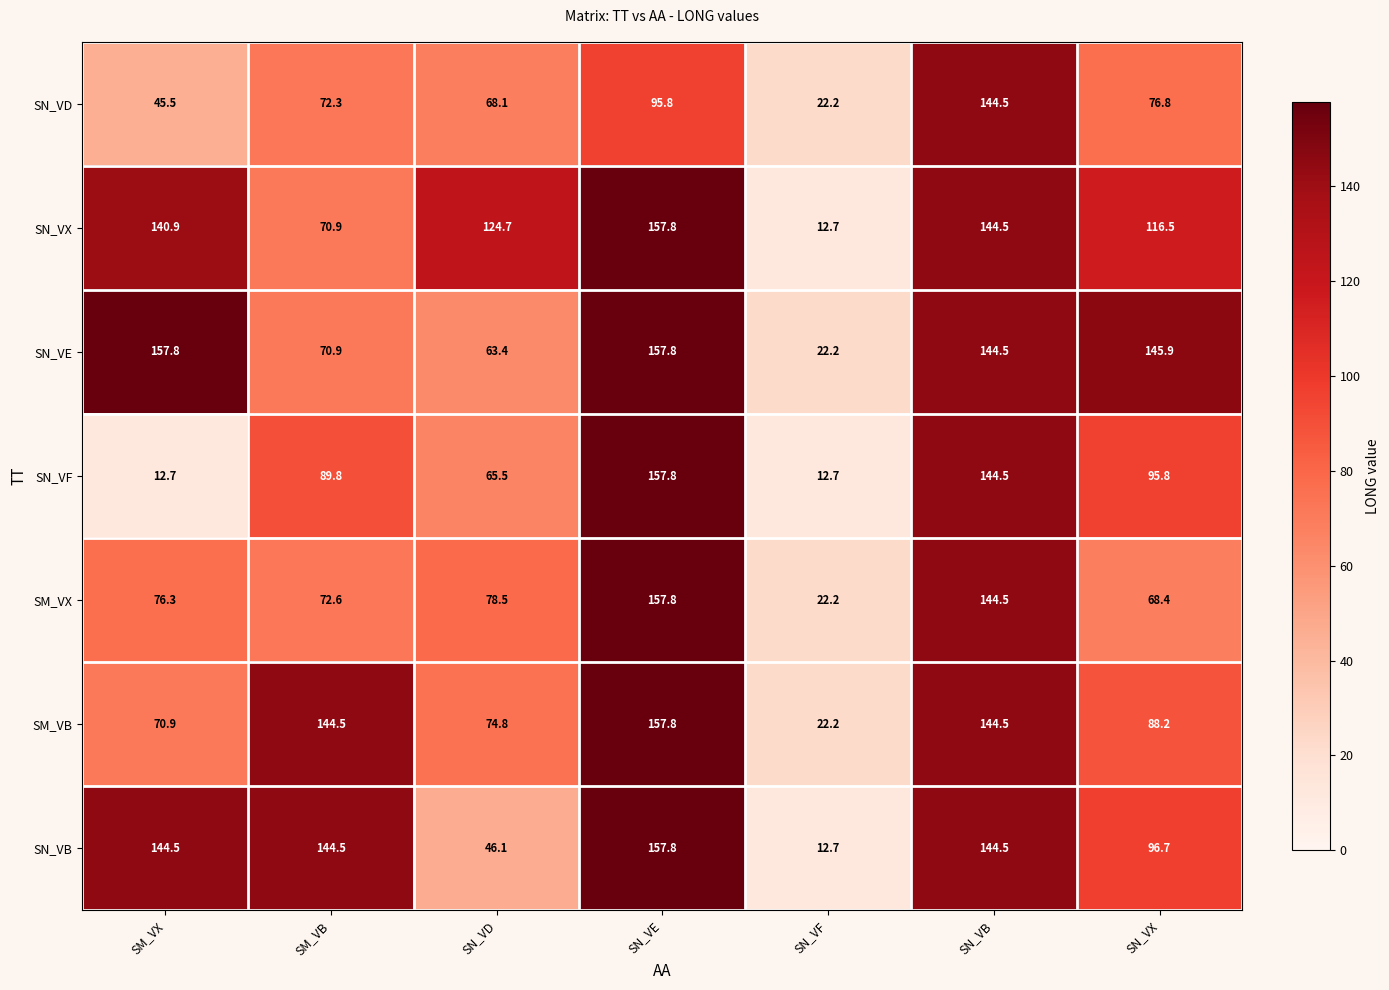

True or false: SN_VD has a value of 72.3 at SM_VB.

True